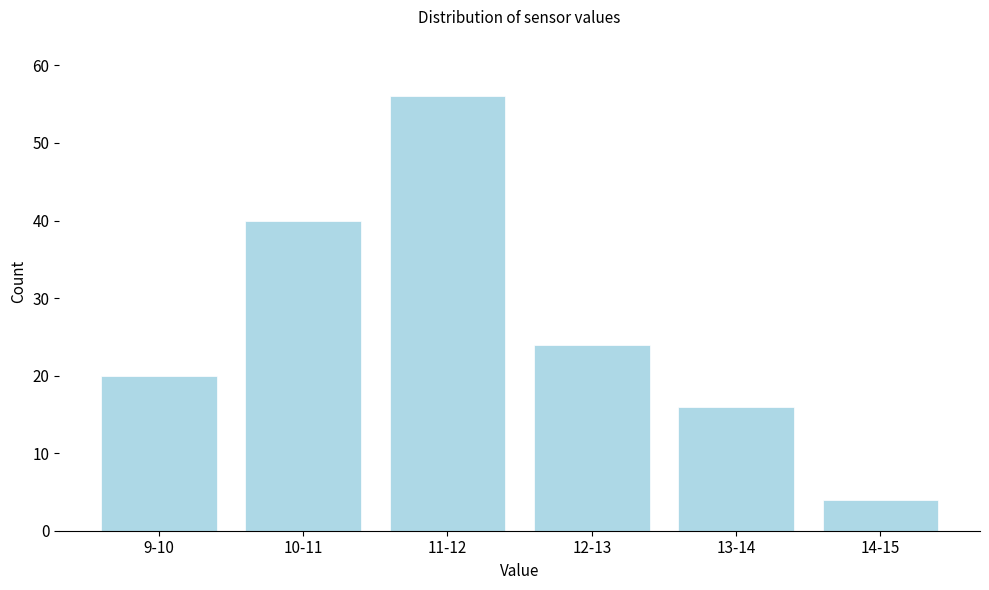

Reading left to right, what are all the values shown in this chart?

9-10=20	10-11=40	11-12=56	12-13=24	13-14=16	14-15=4